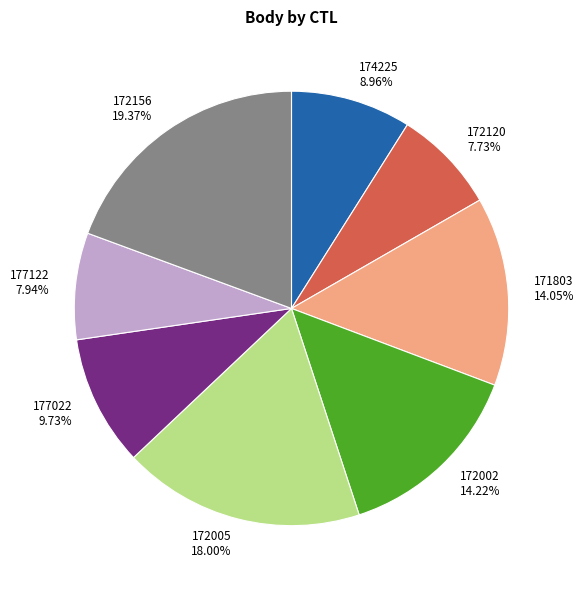

Which has a higher value, 171803 or 172120?

171803